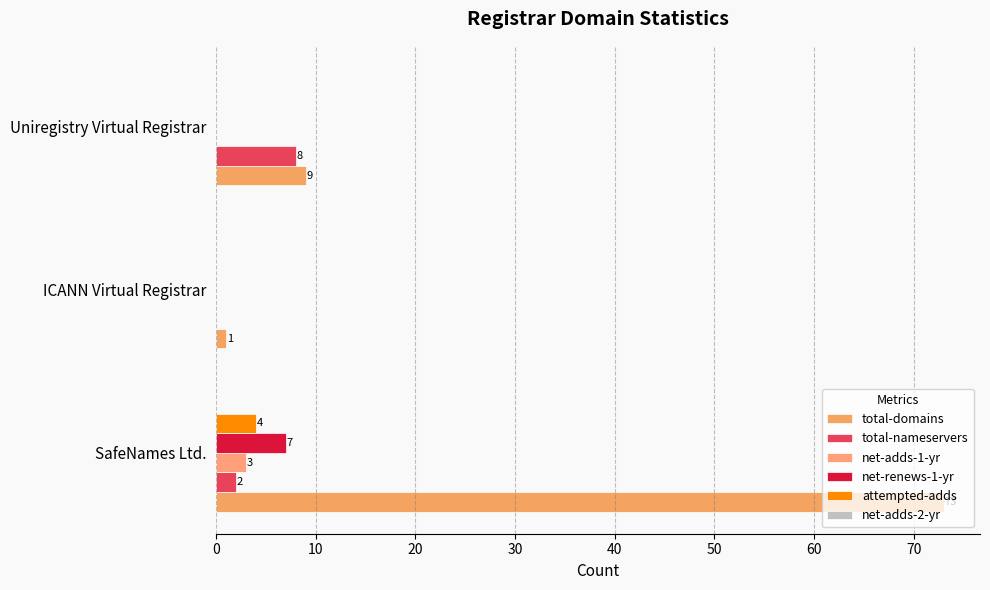

Reading left to right, what are all the values shown in this chart?

total-domains: 73.0	1.0	9.0
total-nameservers: 2.0	0.0	8.0
net-adds-1-yr: 3.0	0.0	0.0
net-renews-1-yr: 7.0	0.0	0.0
attempted-adds: 4.0	0.0	0.0
net-adds-2-yr: 0.1	0.1	0.1